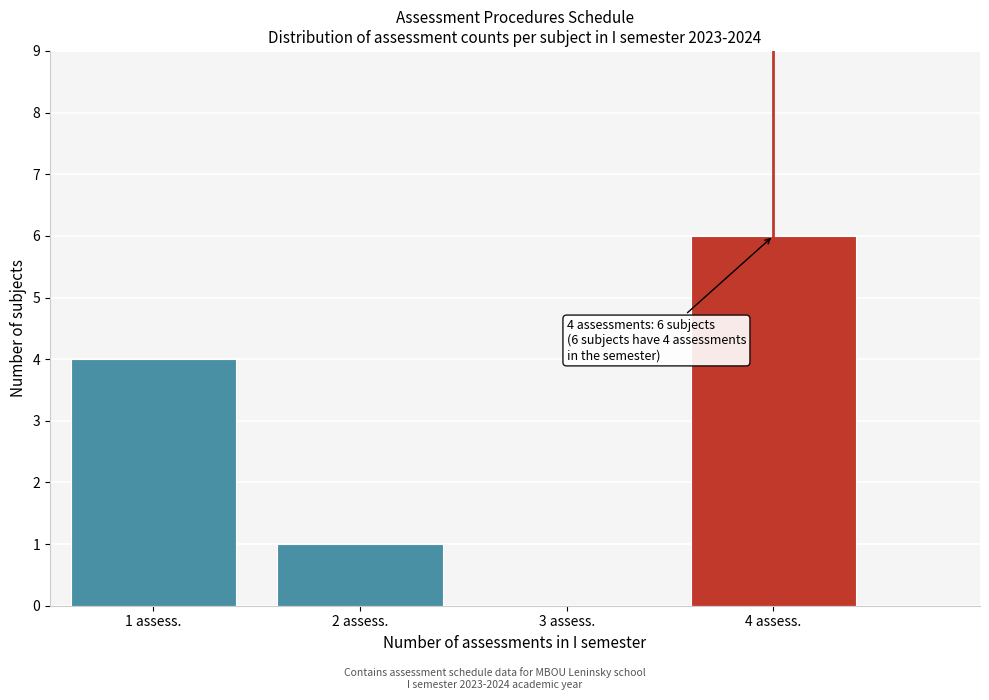

Reading left to right, transcribe all the data shown in this chart.

1 assess.=4	2 assess.=1	3 assess.=0	4 assess.=6